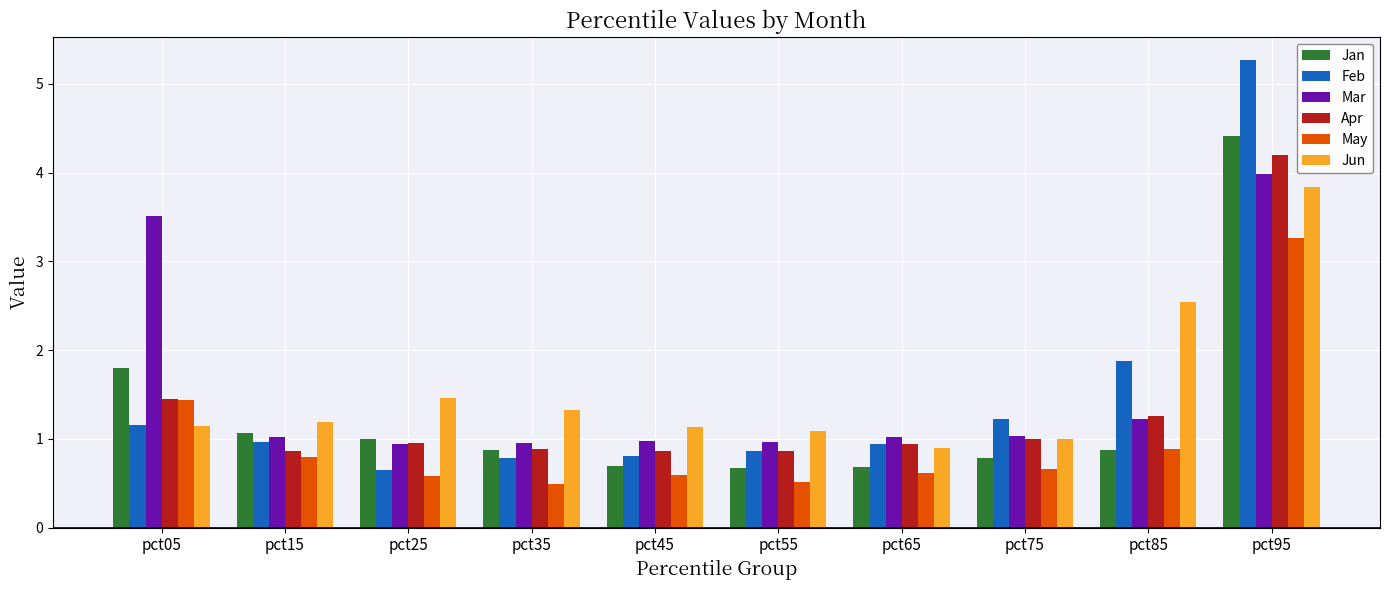

Between pct75 and pct95, which series saw the biggest shift?

Feb